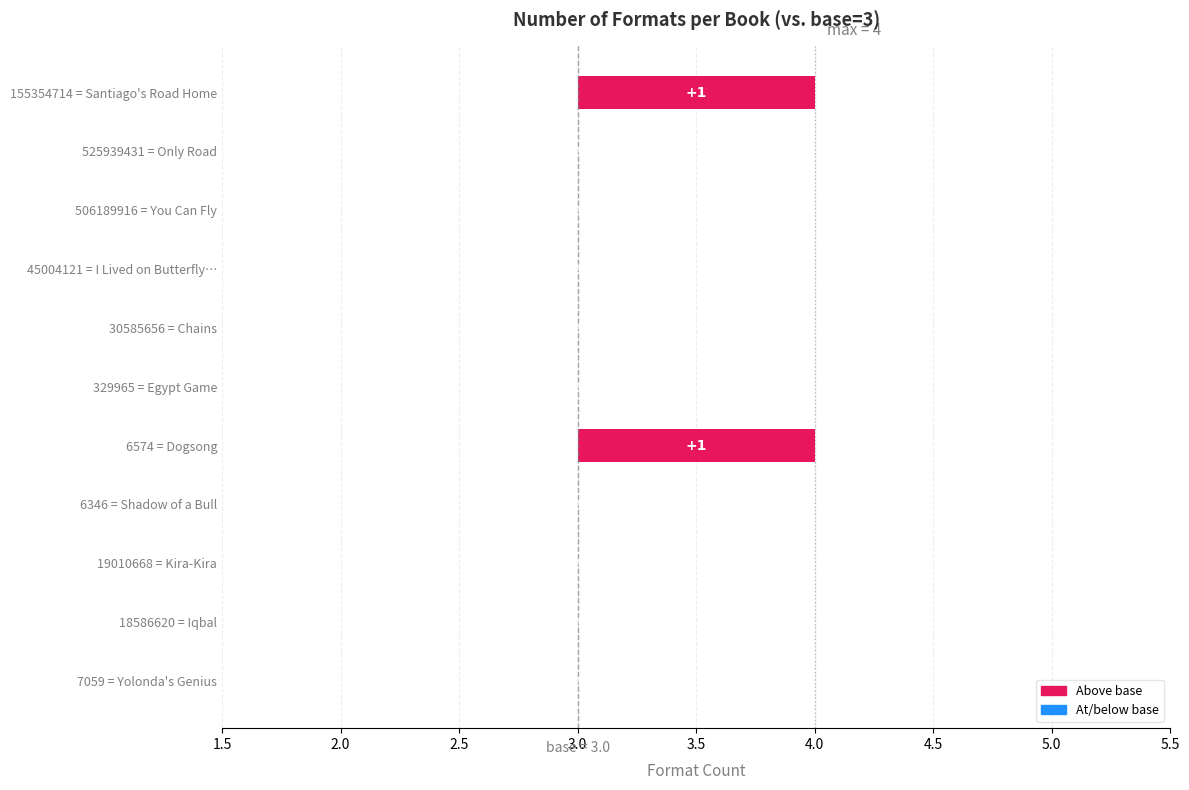

Is it true that the value at Yolonda's Genius is 3?

True